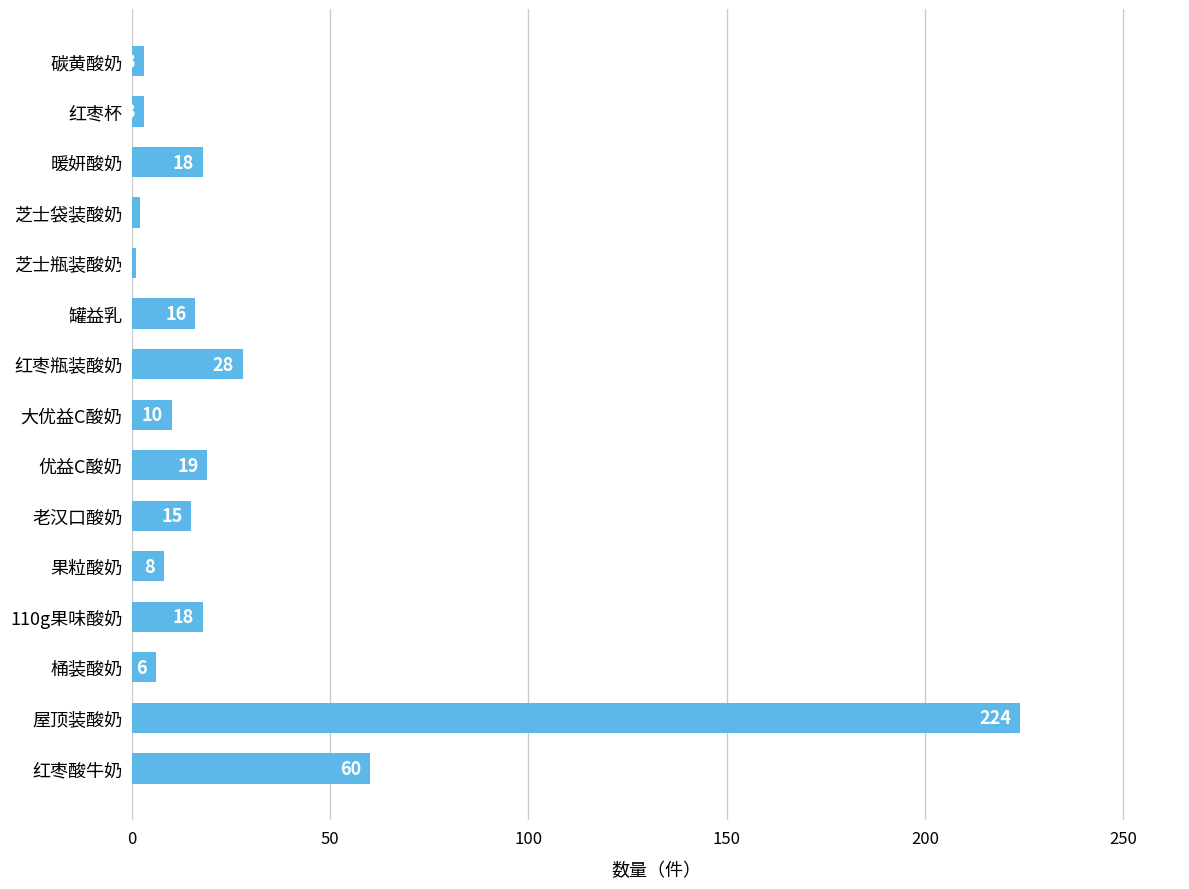

The chart shows a value of 3 at 碳黄酸奶. True or false?

True